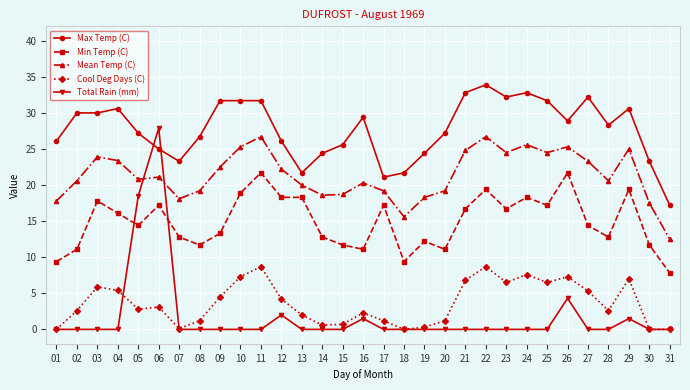

At which label does Cool Deg Days (C) first exceed 2?

02